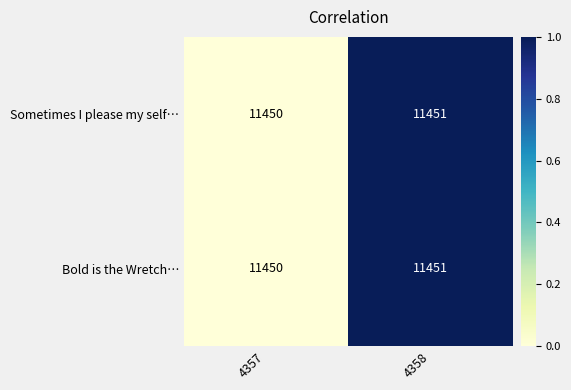

What is the sum of the Bold is the Wretch… values at 4358 and 4357?

22901